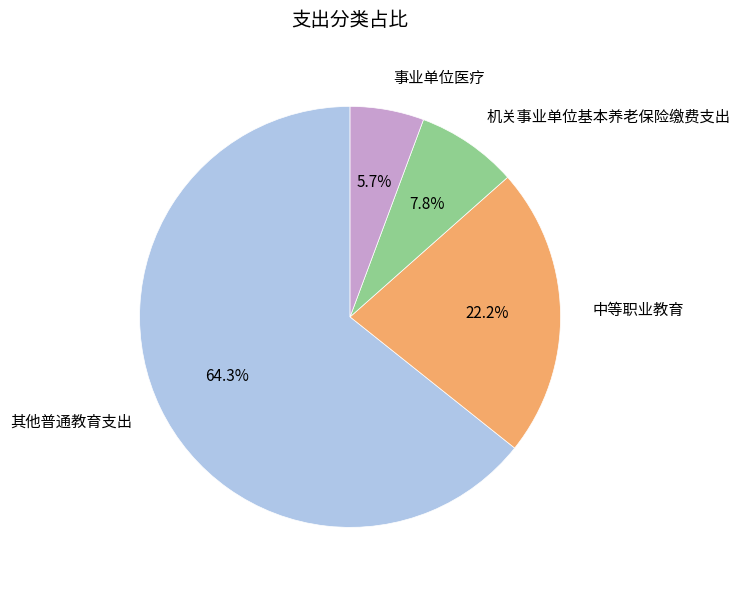

Between 中等职业教育 and 事业单位医疗, which is larger?

中等职业教育